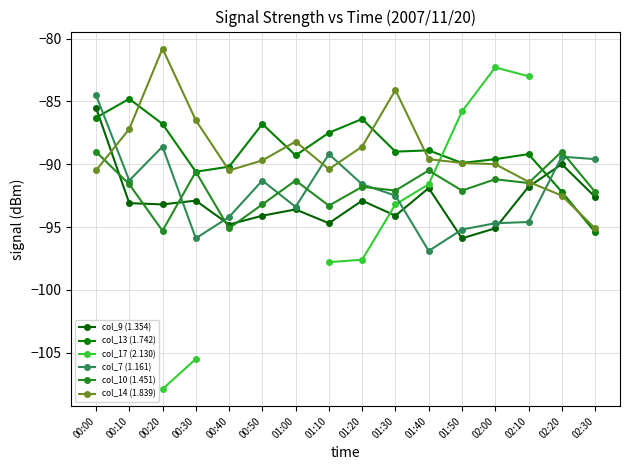

At which category does col_14 (1.839) reach its first local valley?

00:40